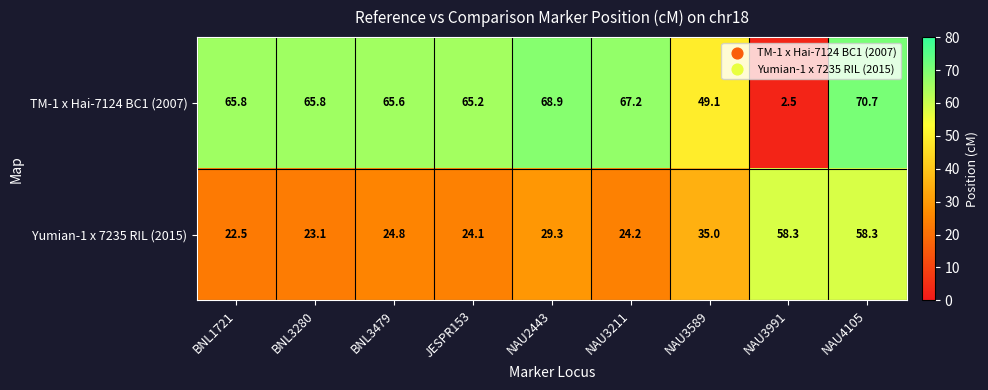

What is the maximum value shown in the chart?

70.7